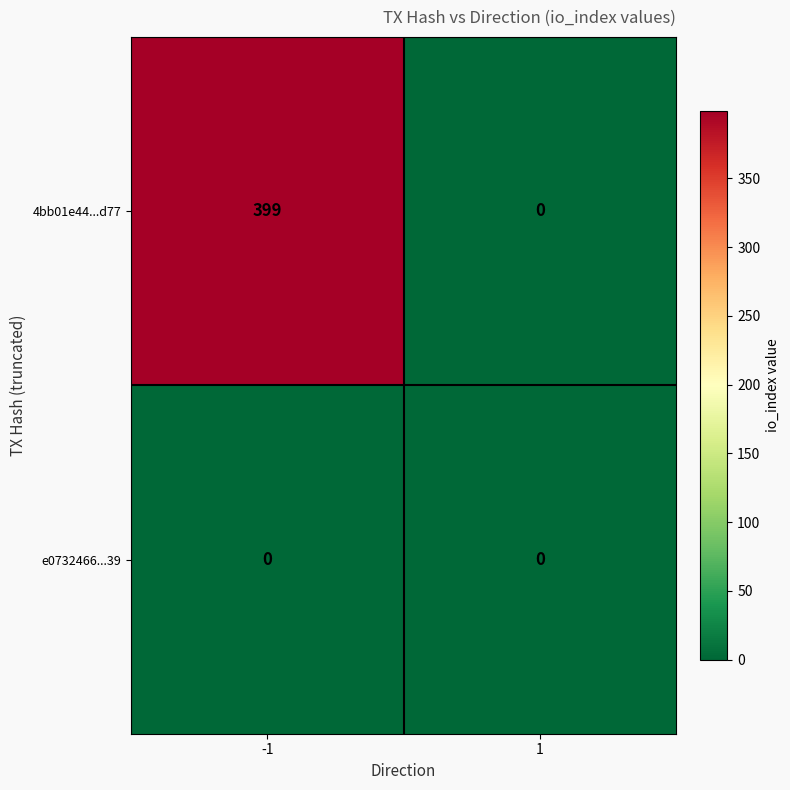

Is it true that e0732466...39 equals 0 at -1?

True